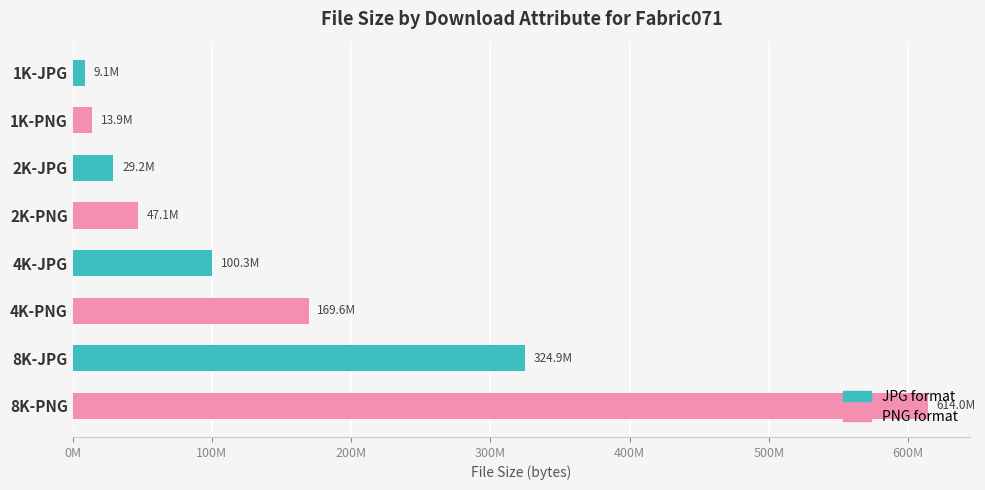

Are the bars horizontal?

Yes